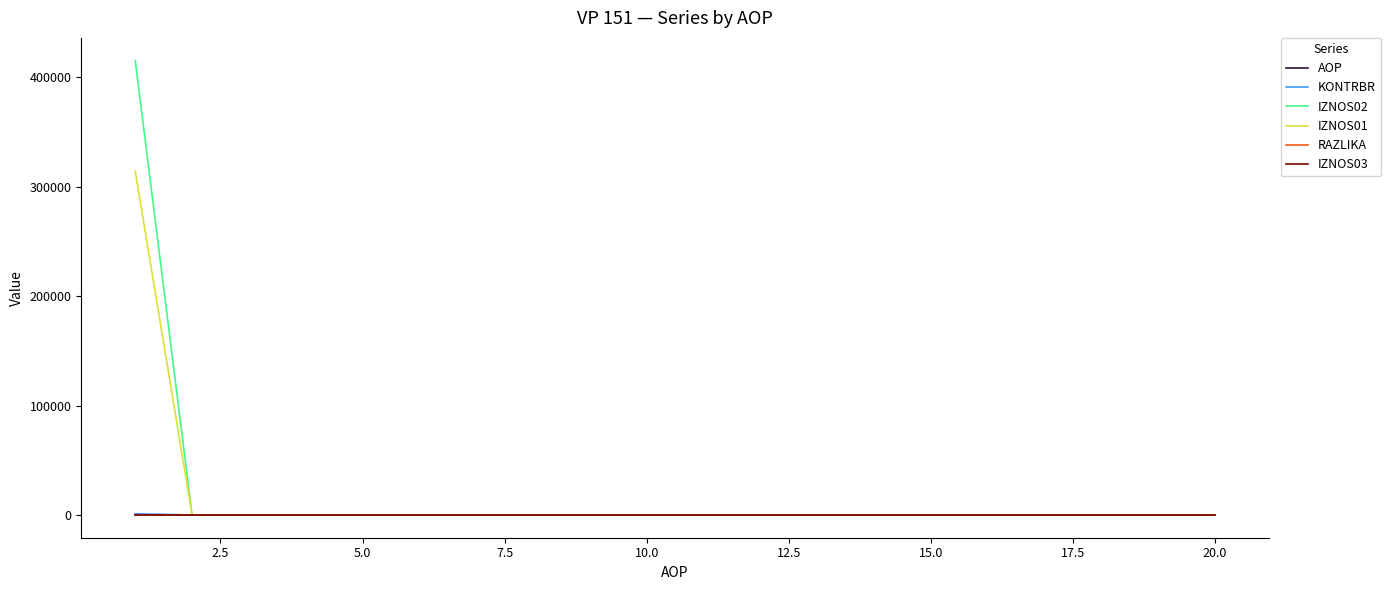

Which series has the widest spread of values?

IZNOS02